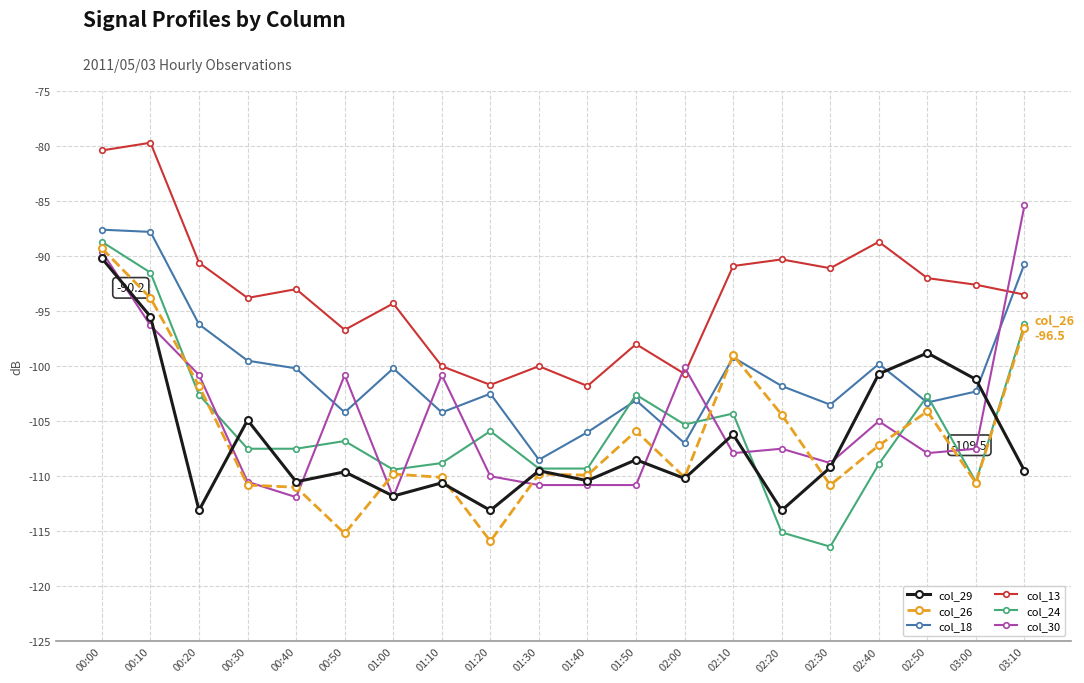

How many lines are shown in the chart?

6